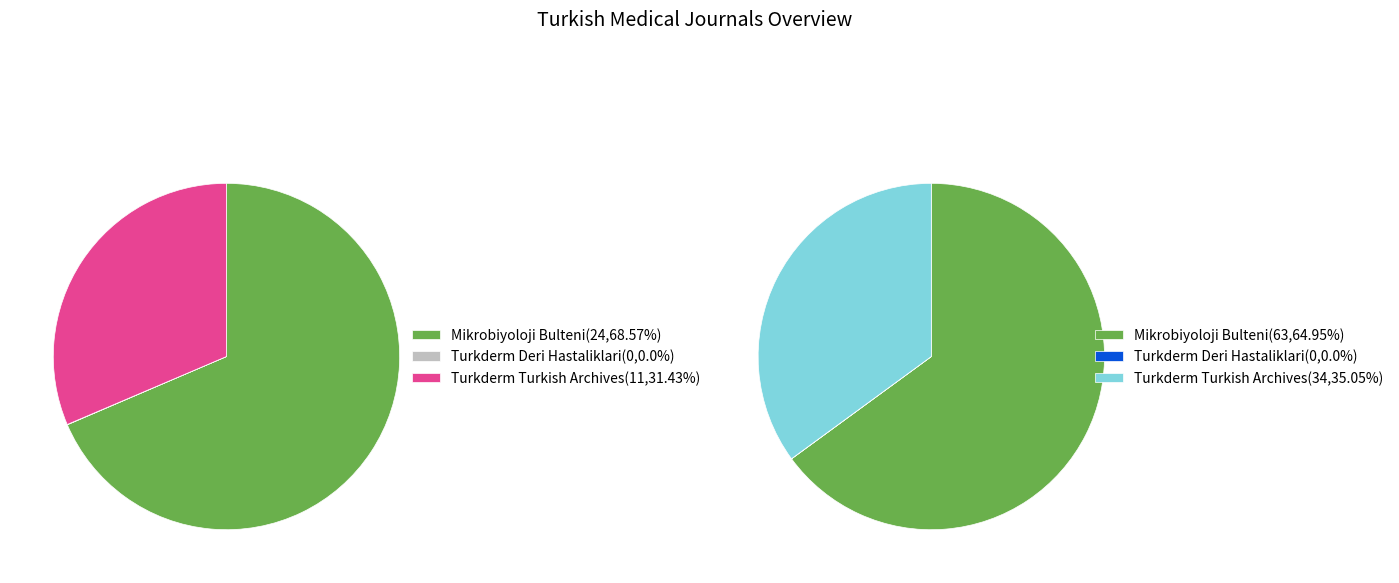

Which has a higher value, Mikrobiyoloji Bulteni (H=24) or Turkderm Deri Hastaliklari (H=0)?

Mikrobiyoloji Bulteni (H=24)